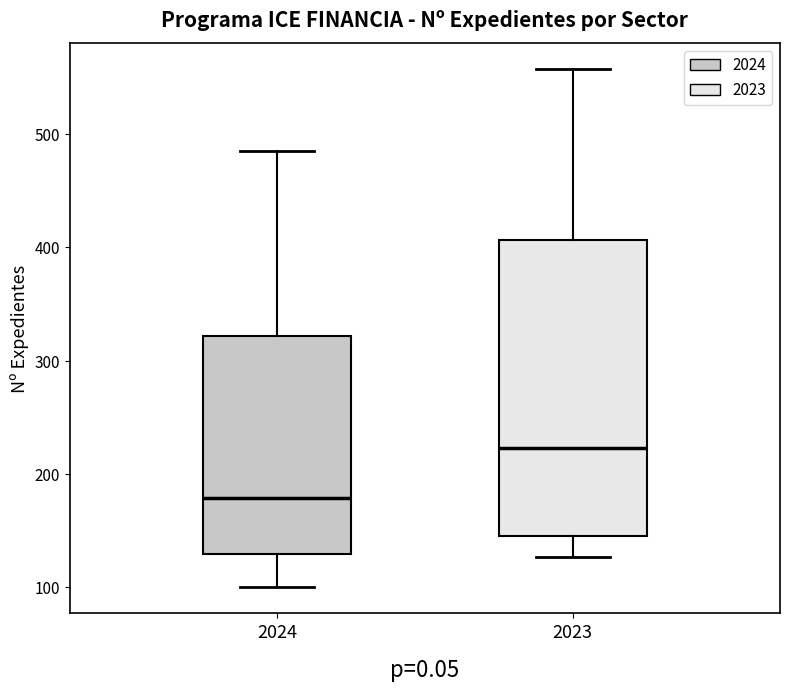

Which box is the tallest, from its lower edge to its upper edge?

2023